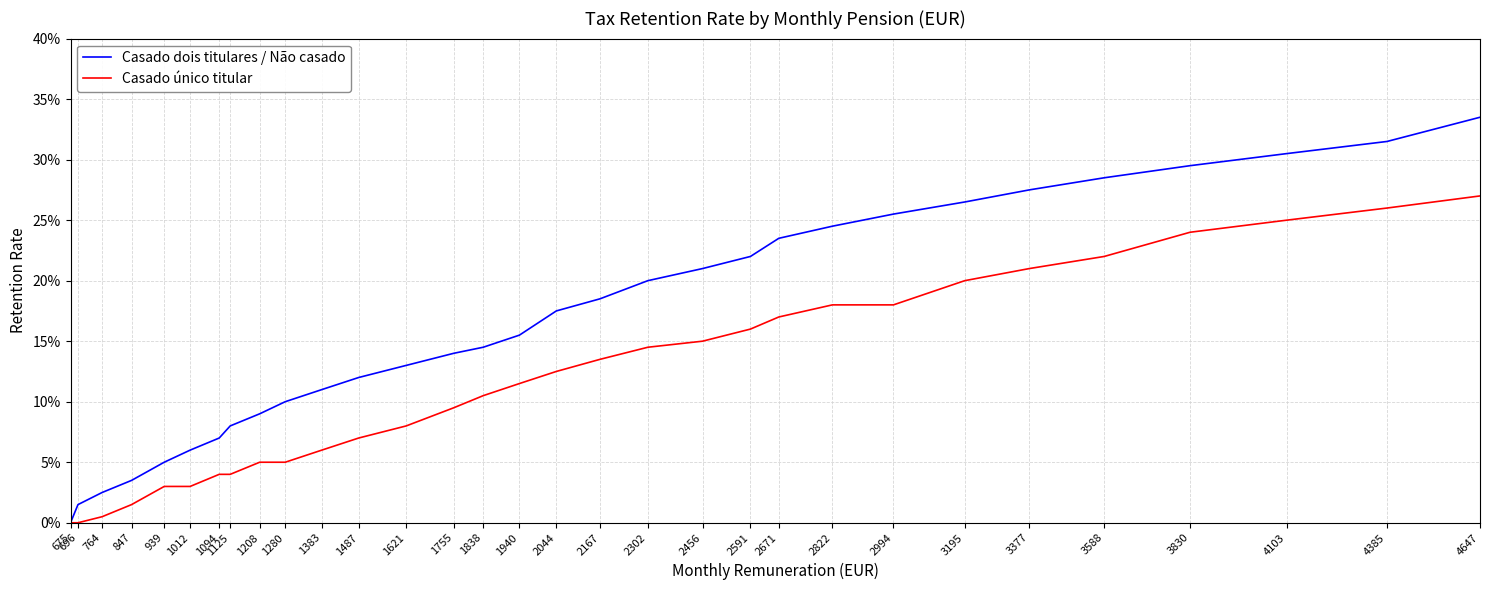

Which series has the largest total across all categories?

Casado dois titulares / Não casado